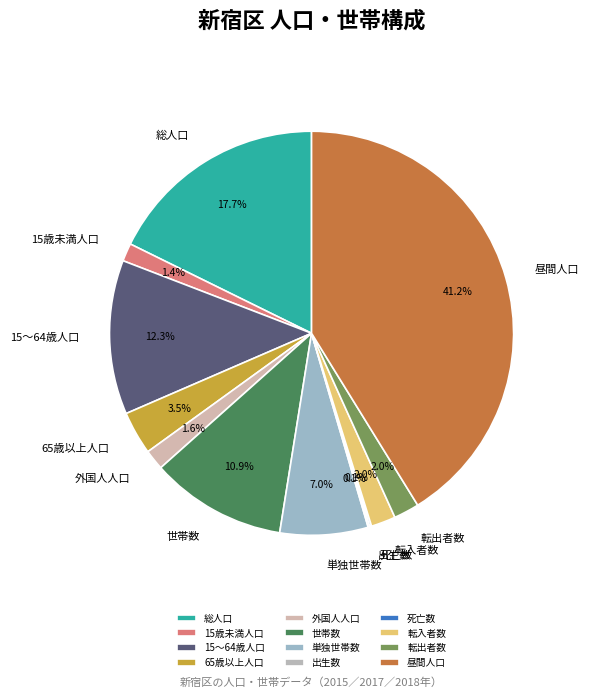

To the nearest percent, what percentage of the pie is 外国人人口?

2%